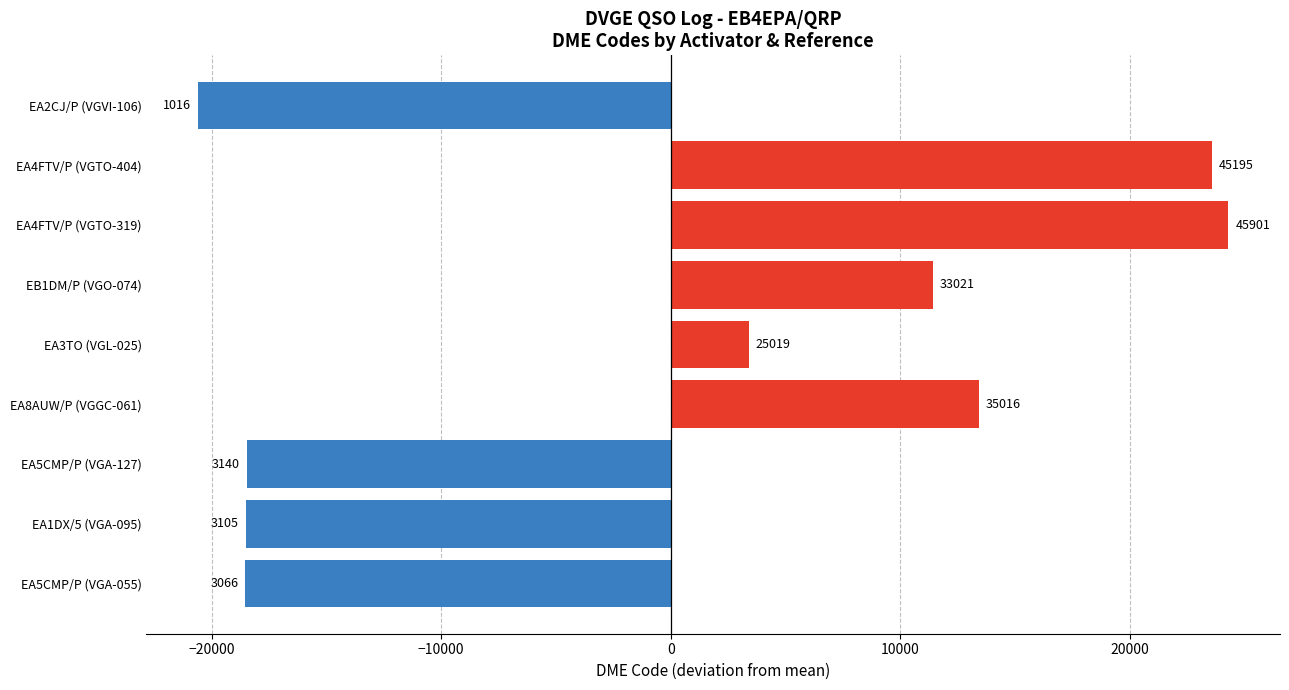

How many bars are there in total?

9